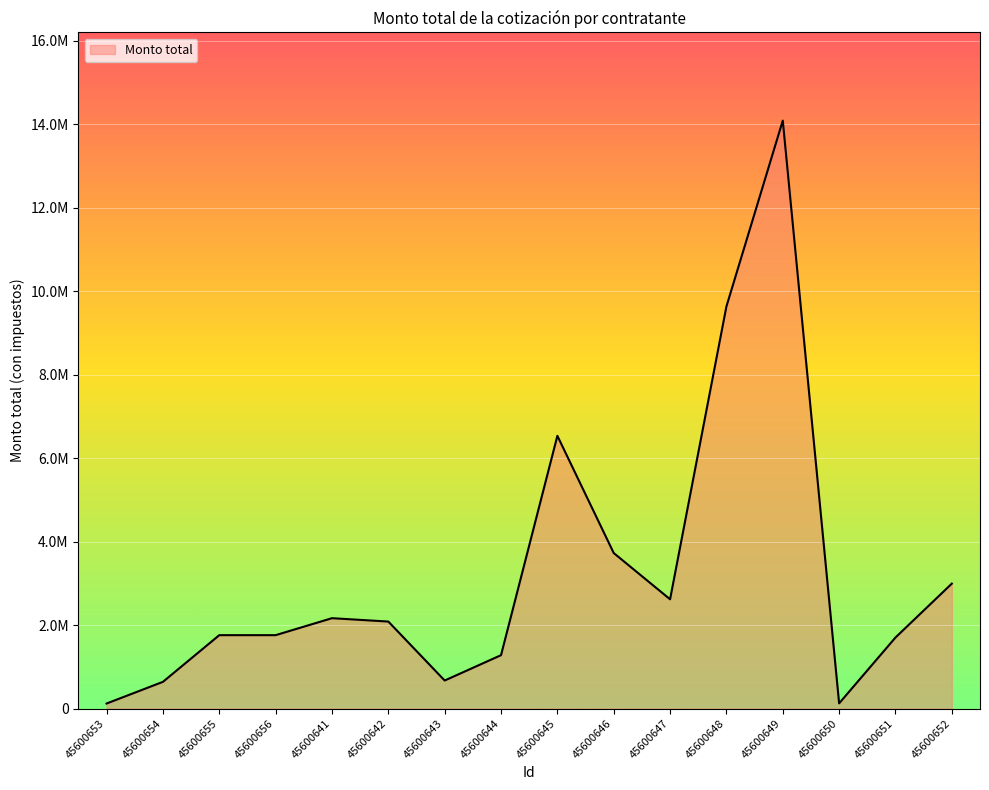

Is this an area chart (filled region under the line)?

Yes